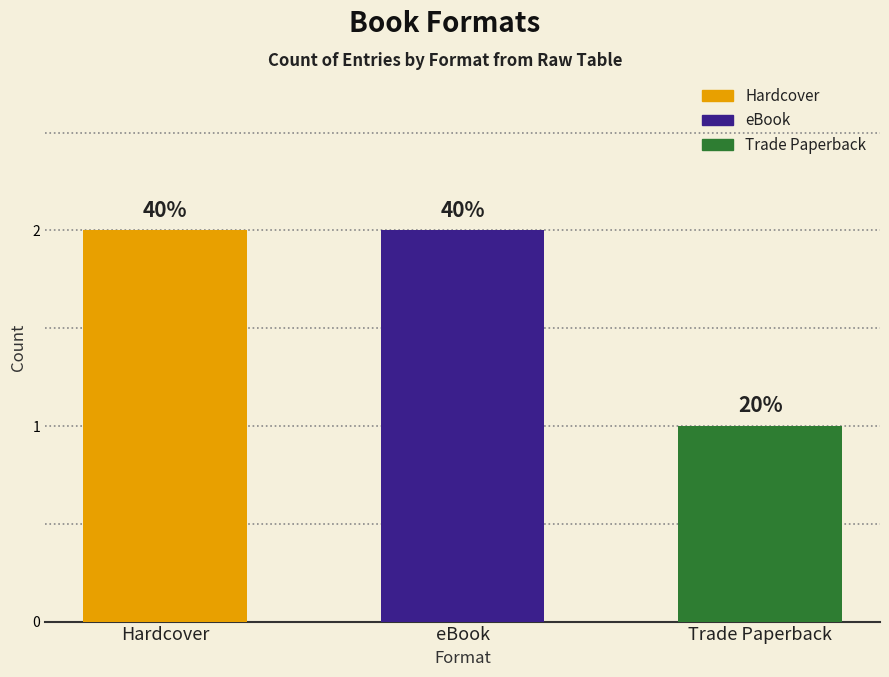

Which has a higher value, Hardcover or eBook?

Hardcover